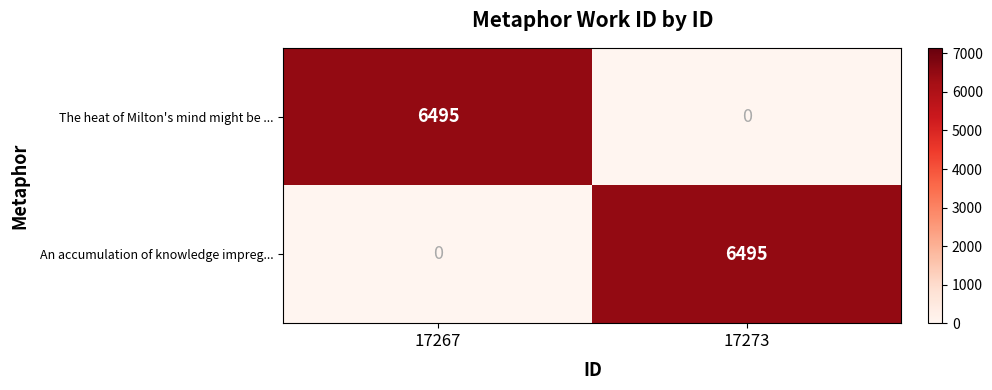

Reading left to right, extract all data points from this chart.

The heat of Milton's mind might be ...: 6495	0
An accumulation of knowledge impreg...: 0	6495